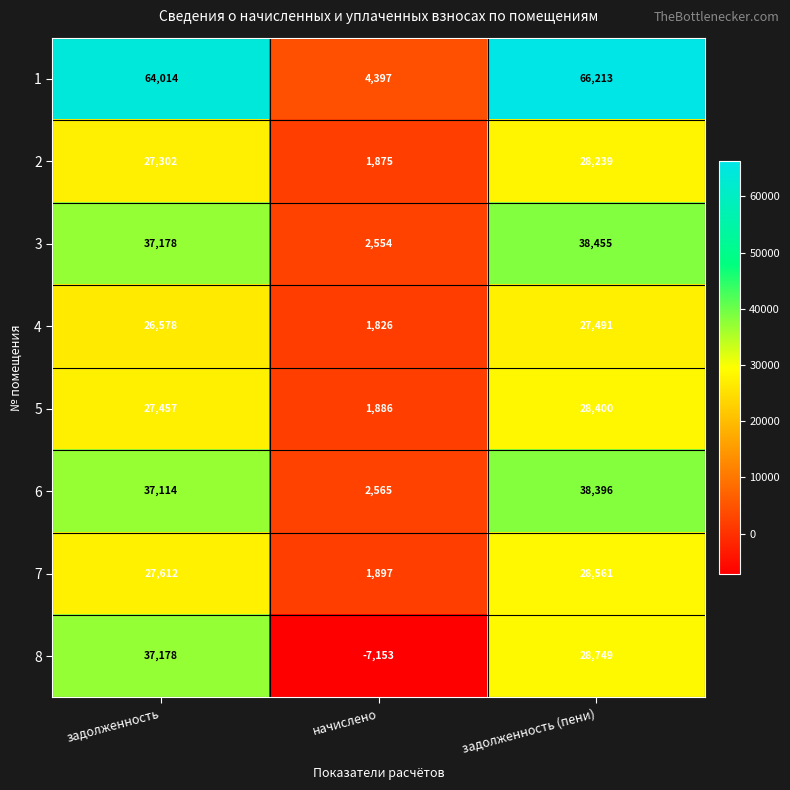

Which label corresponds to the smallest value in the chart?

начислено